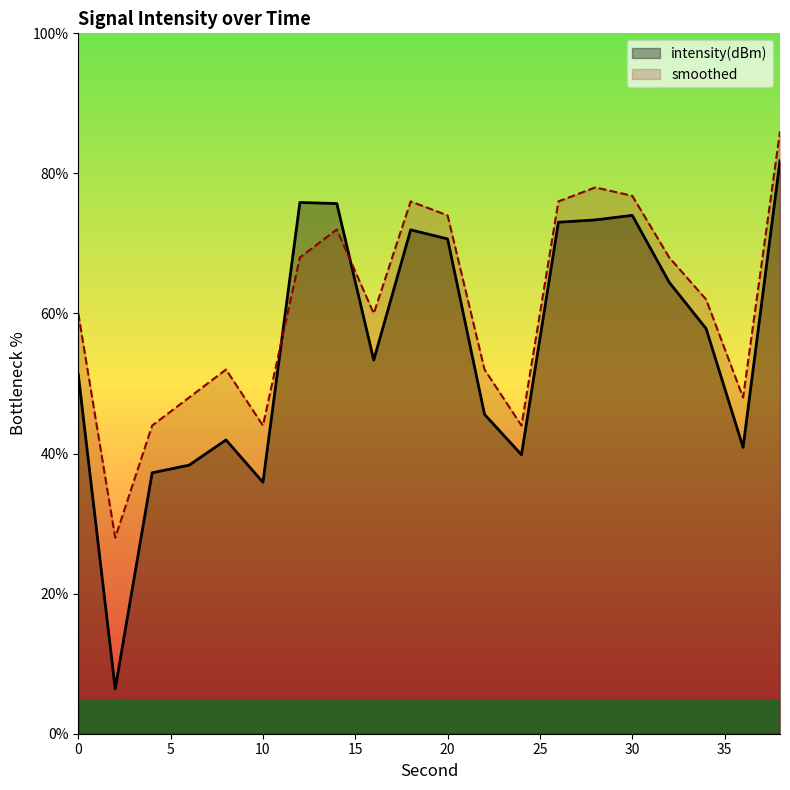

Which series has the largest total across all categories?

smoothed